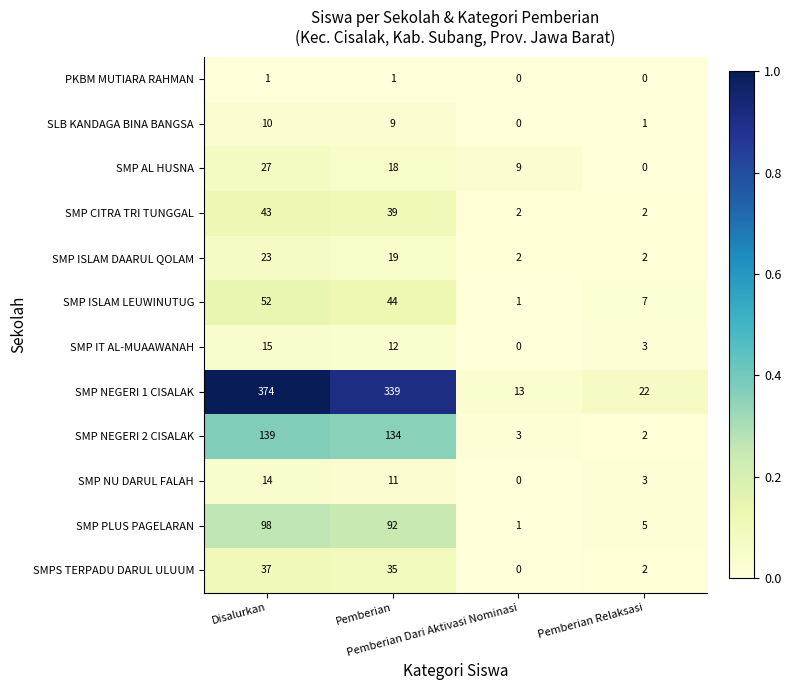

How many data points does each series have?

4